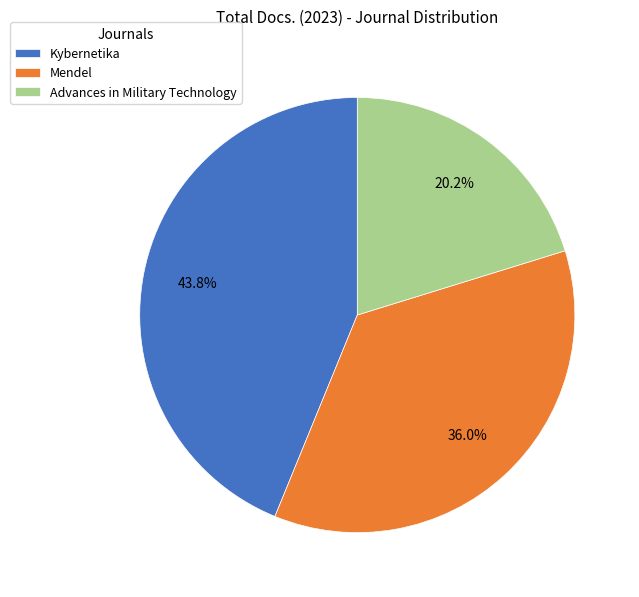

What is the total percentage of Mendel and Kybernetika?

79.8%